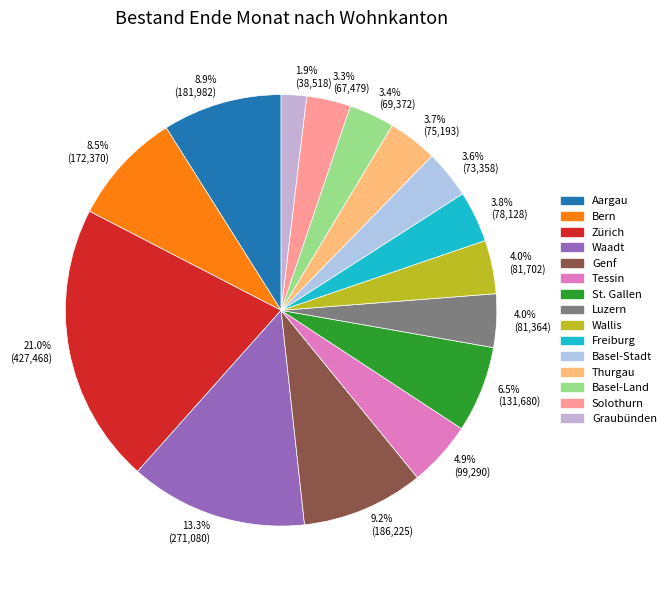

What percentage is the Basel-Stadt slice, to the nearest percent?

4%